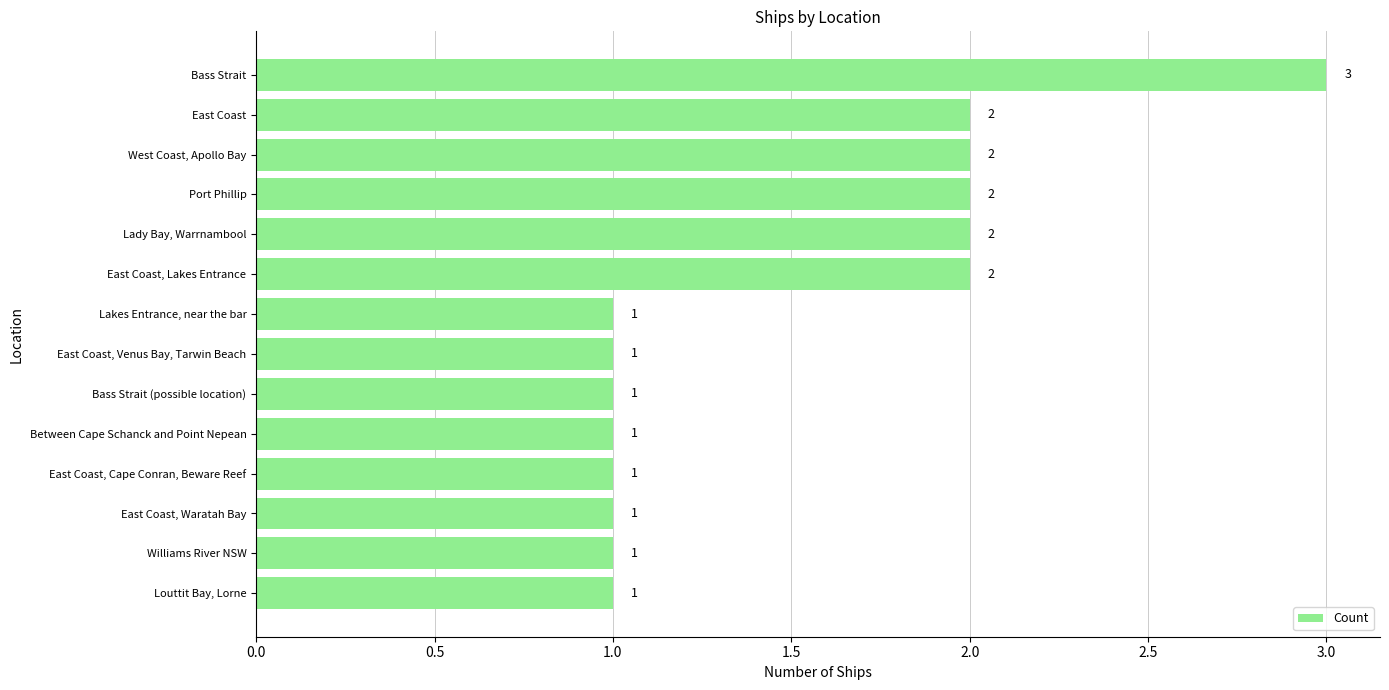

What is the sum of all values?

21